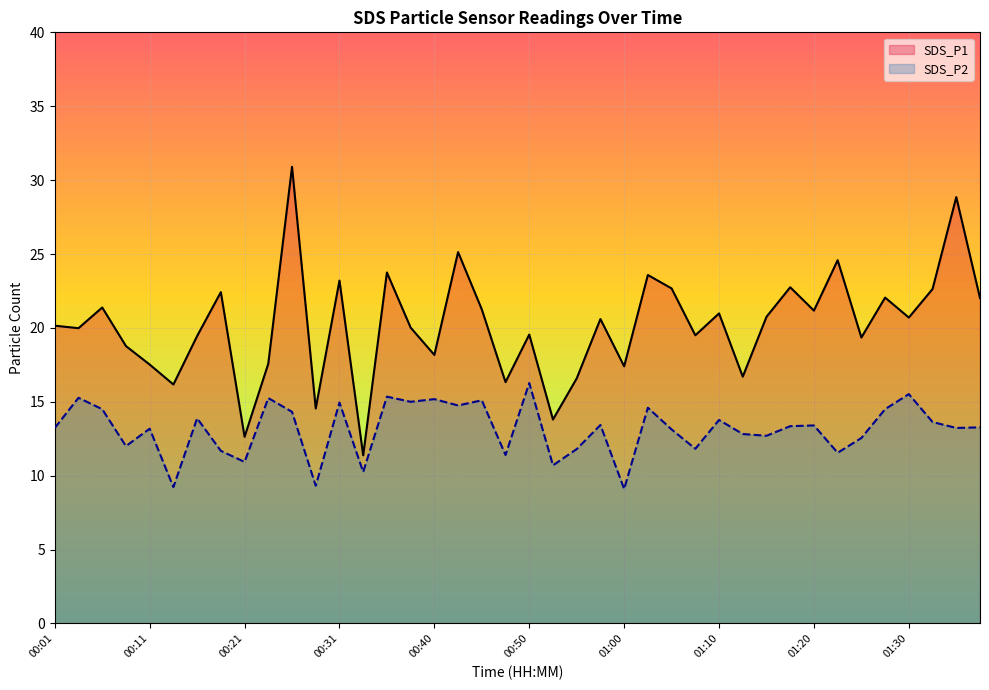

How many lines are shown in the chart?

2